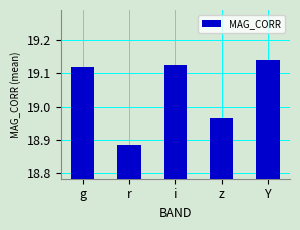

At which label does the data first exceed 19?

g